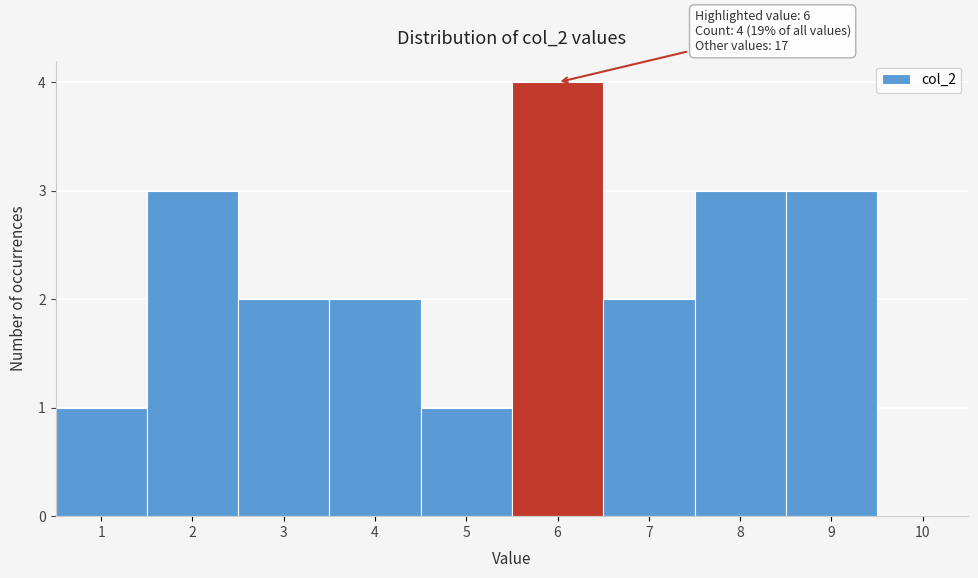

Which range on the x-axis has the tallest bar?

5.5 to 6.5